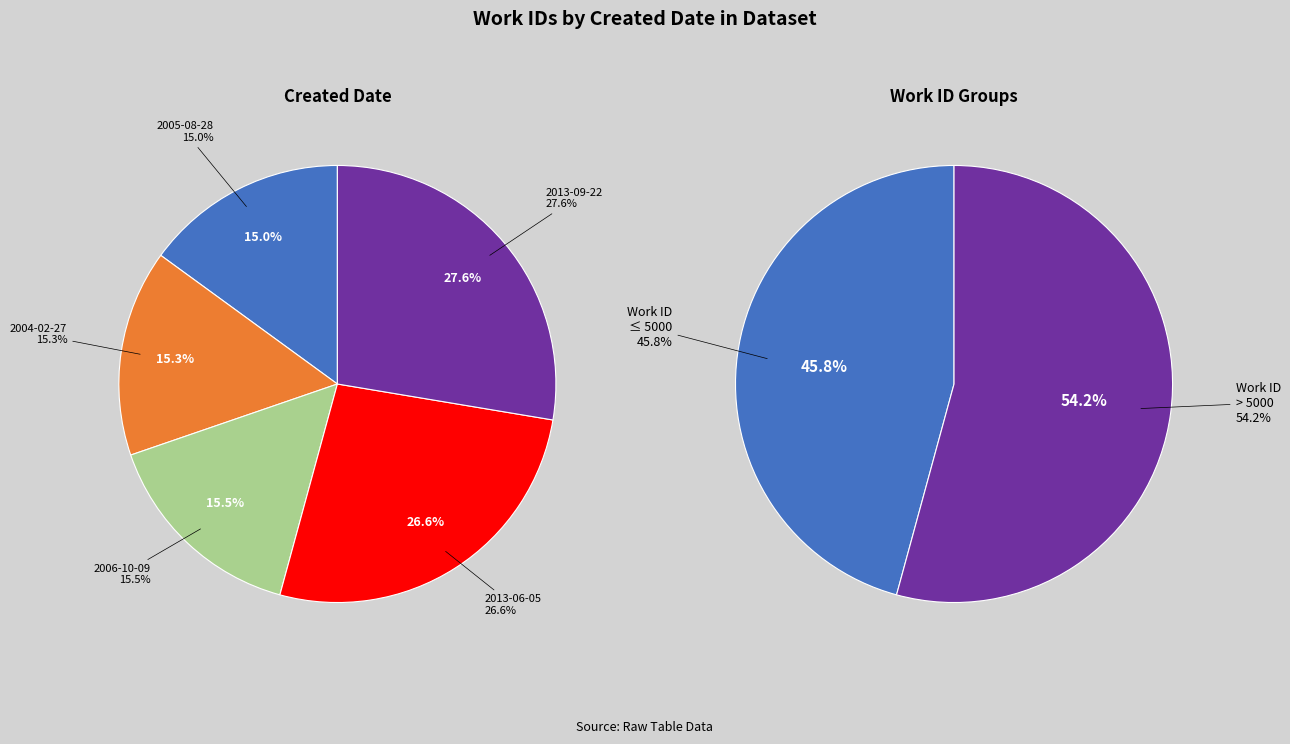

Is there a majority slice in this chart?

No